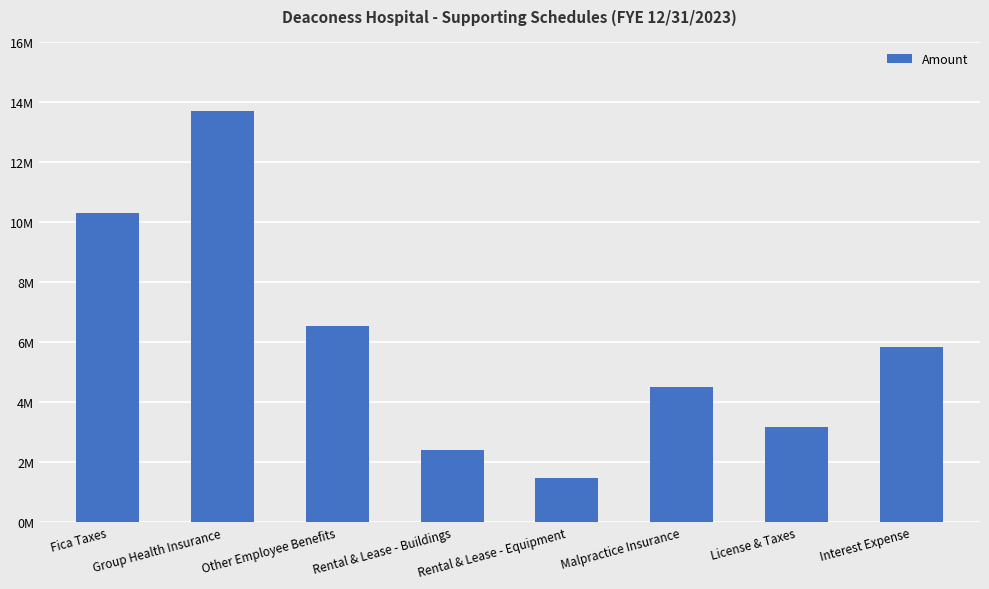

What is the difference between the second highest and second lowest values?

7874549.9